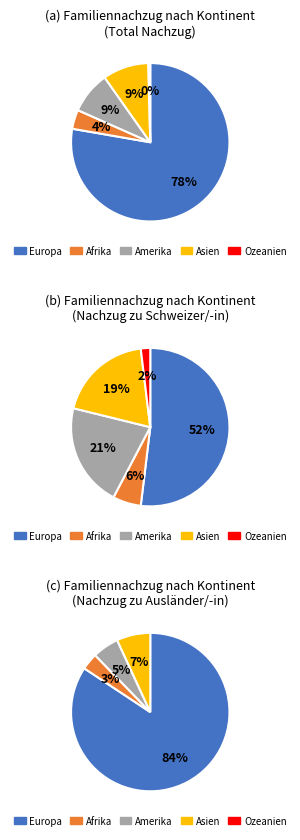

To the nearest percent, what is the difference between the largest and smallest slice percentages?

77%